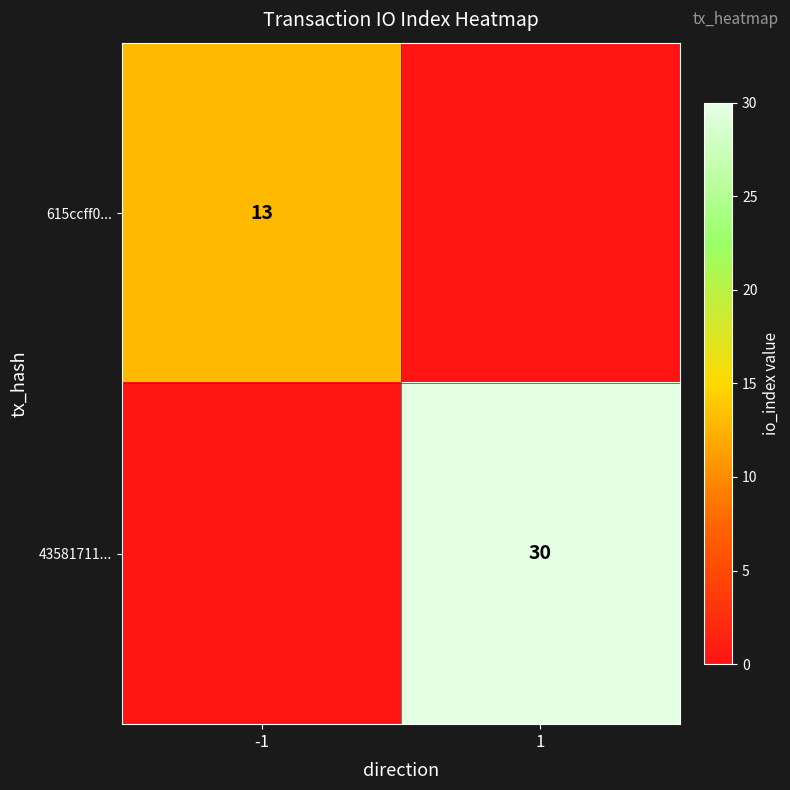

Is it true that 615ccff0... equals 9 at -1?

False